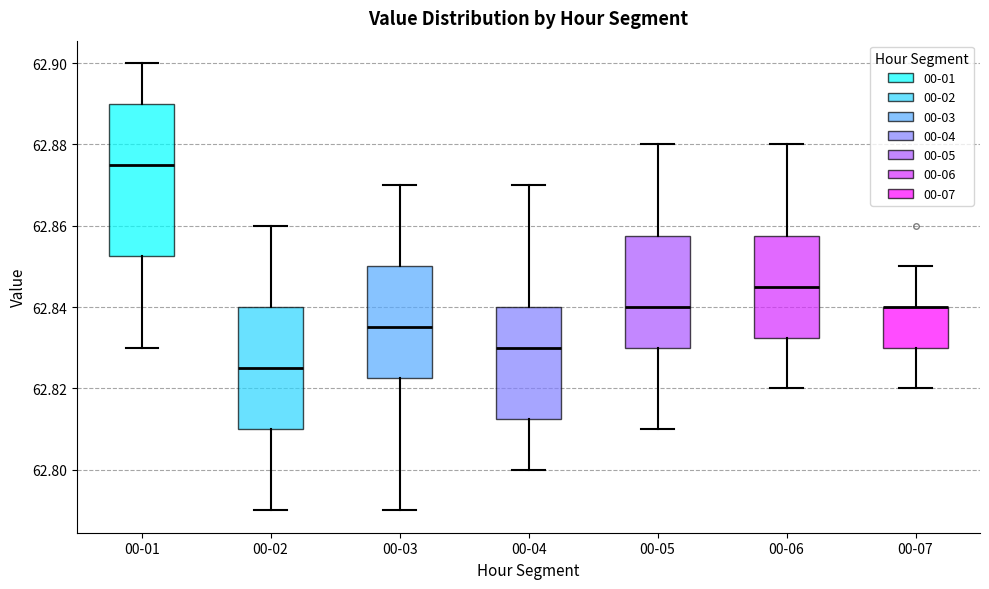

Reading left to right, transcribe this box plot: for each box, give where its median line is, the range the box spans, and where its two whiskers end, as read against the y-axis. The values are not printed on the chart, so give them approximately, as read against the axis.

00-01: median 62.876, box 62.852 to 62.890, whiskers 62.830 to 62.900
00-02: median 62.826, box 62.810 to 62.840, whiskers 62.790 to 62.860
00-03: median 62.836, box 62.822 to 62.850, whiskers 62.790 to 62.870
00-04: median 62.830, box 62.812 to 62.840, whiskers 62.800 to 62.870
00-05: median 62.840, box 62.830 to 62.858, whiskers 62.810 to 62.880
00-06: median 62.846, box 62.832 to 62.858, whiskers 62.820 to 62.880
00-07: median 62.840 (drawn on the box's upper edge), box 62.830 to 62.840, whiskers 62.820 to 62.850